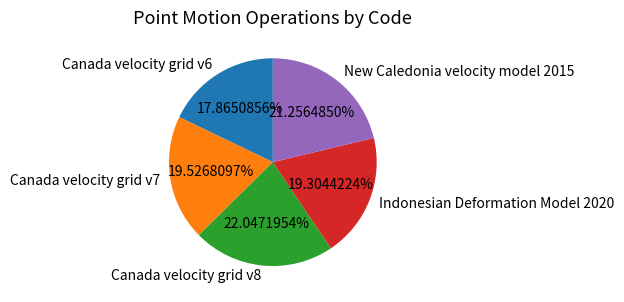

What is the smallest slice in the pie chart?

Canada velocity grid v6